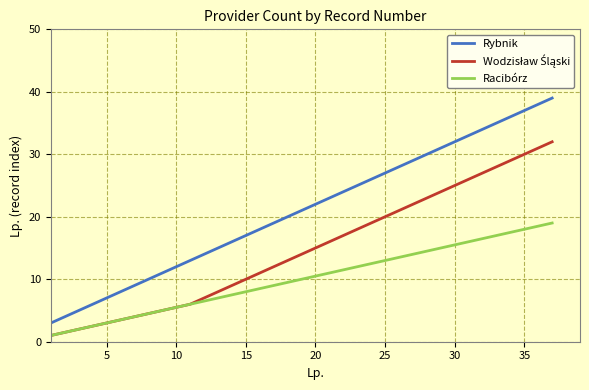

What is the difference between the maximum and minimum values in the Racibórz series?

18